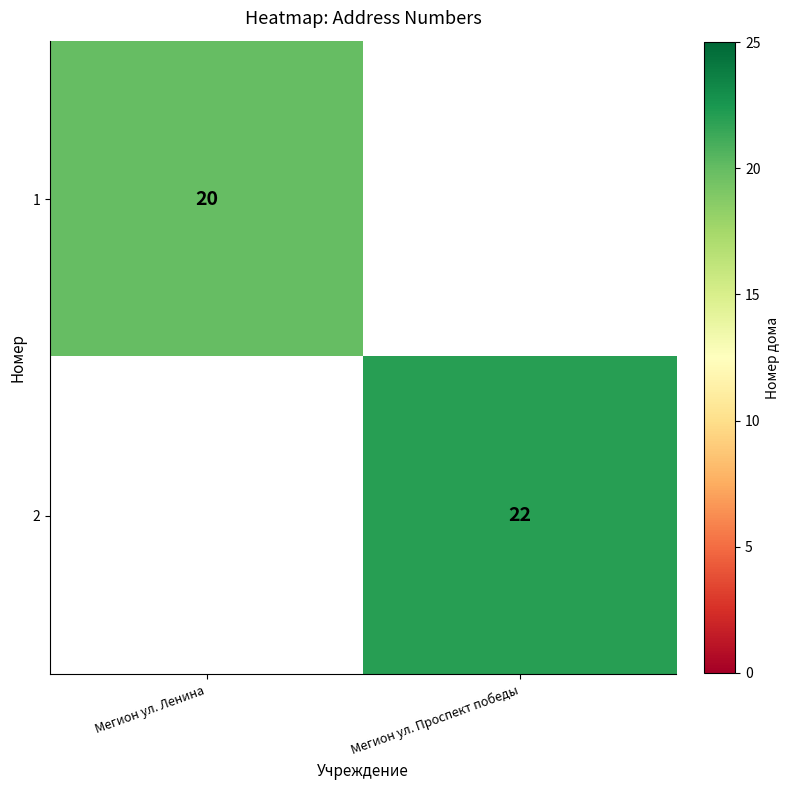

Is it true that 1 equals 13 at Мегион ул. Ленина?

False